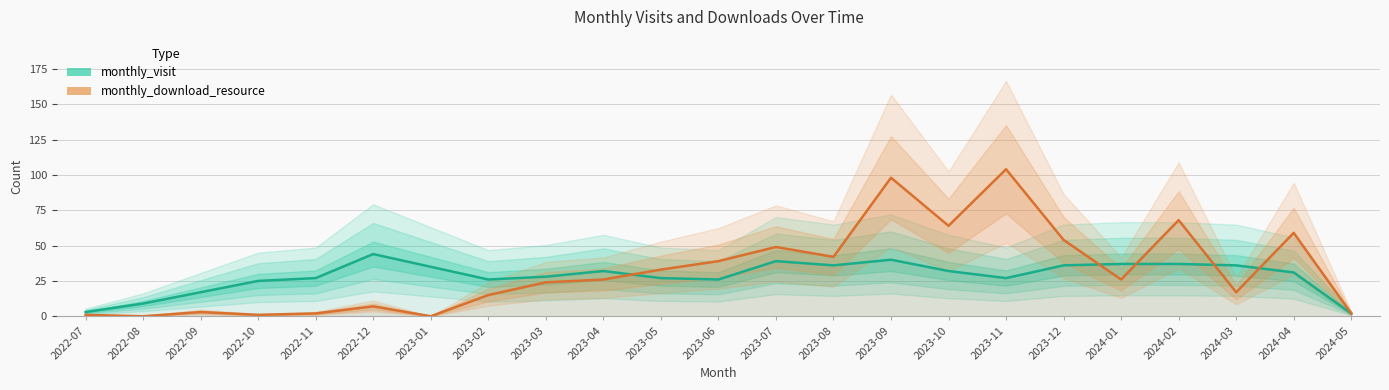

Which category has the lowest value in the monthly_visit series?

2024-05